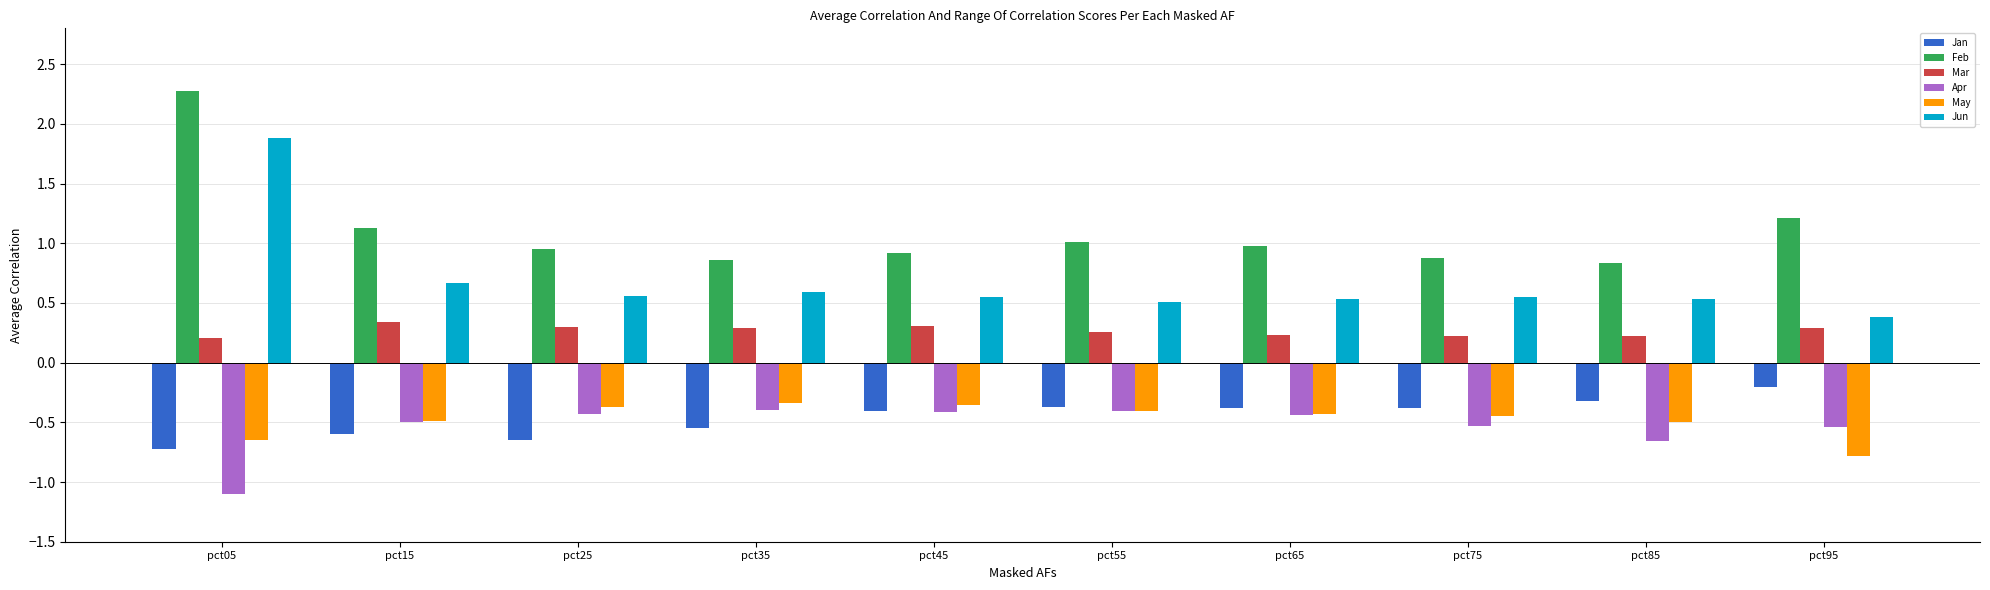

At which category does the chart reach its peak across all series?

pct05